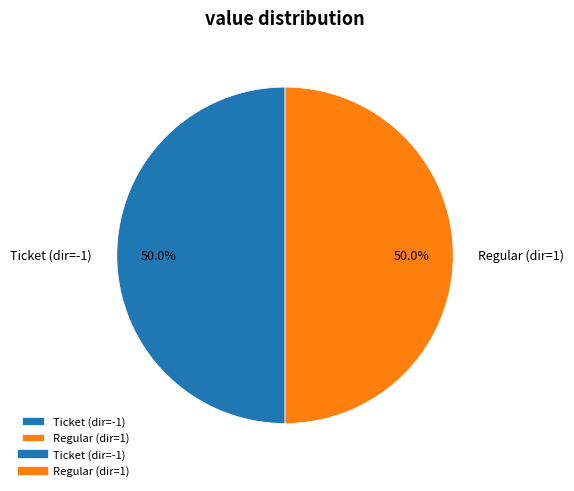

Approximately how many times larger is the value at Ticket (dir=-1) compared to Regular (dir=1)?

1.0